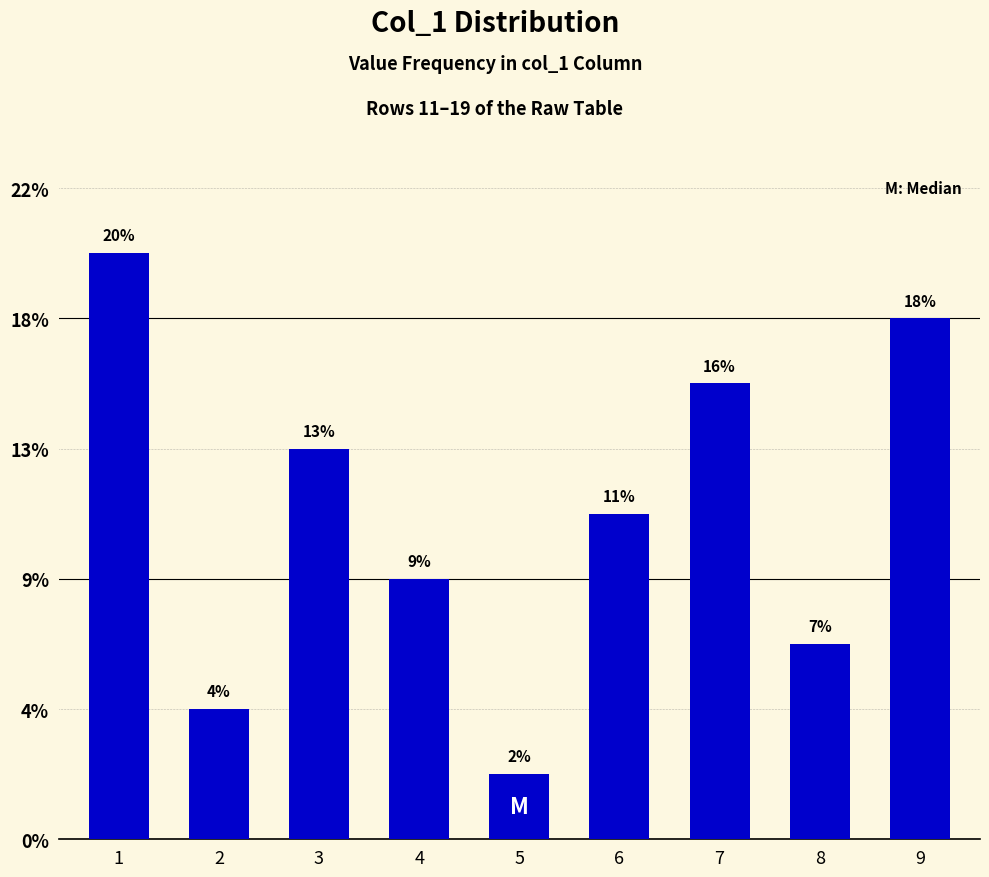

Does the chart contain any negative values?

No